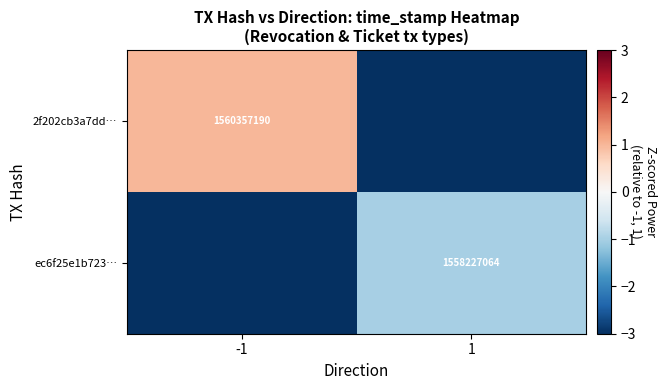

Is it true that 2f202cb3a7dd… equals 2405752351 at -1?

False